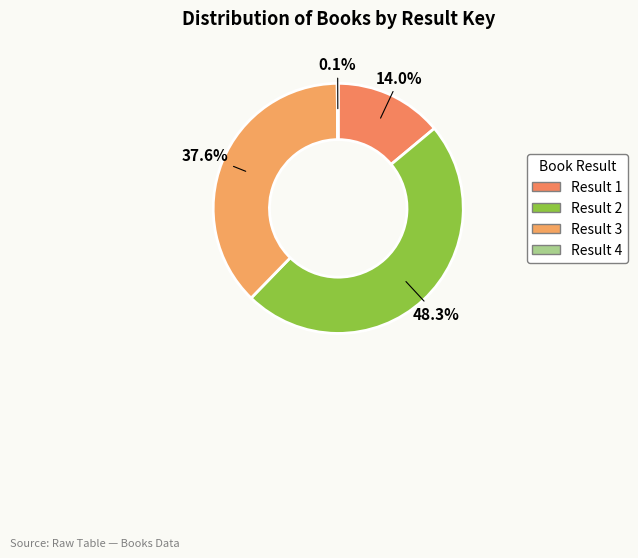

Which slice is the largest?

2